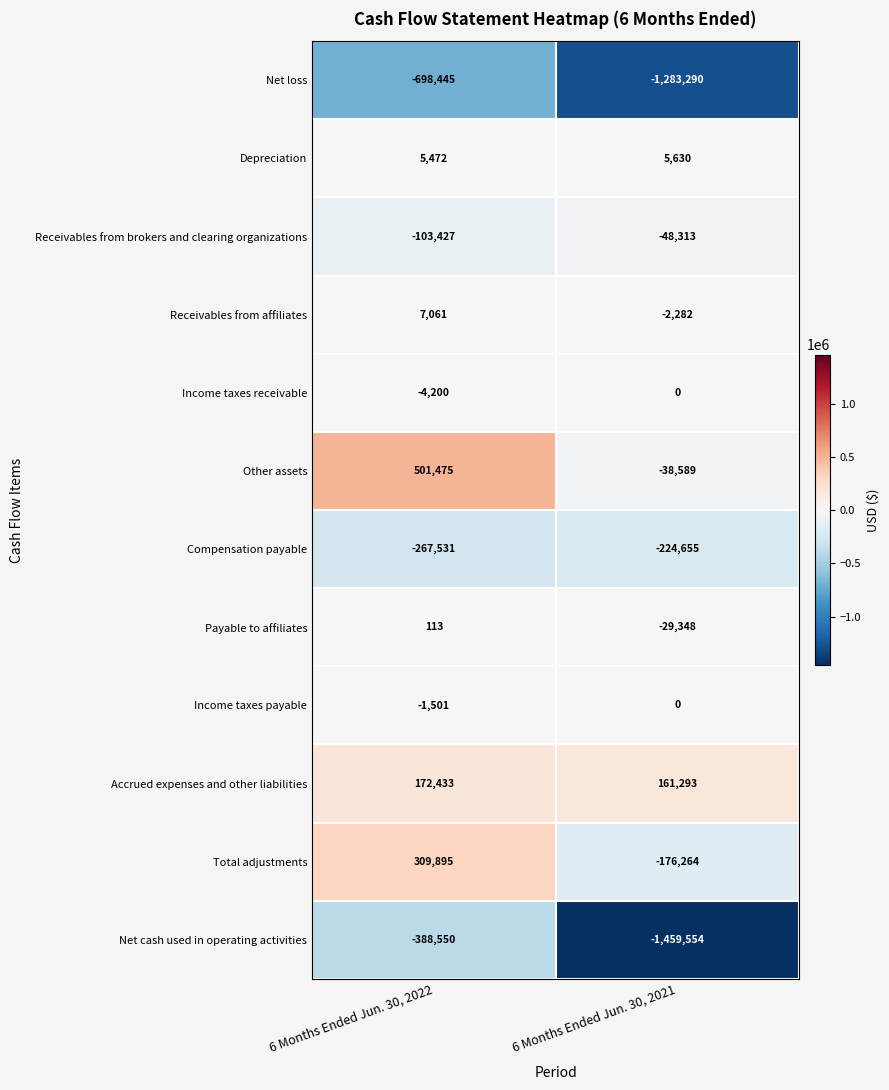

What is the spread (max minus min) of values at 6 Months Ended Jun. 30, 2022?

1199920